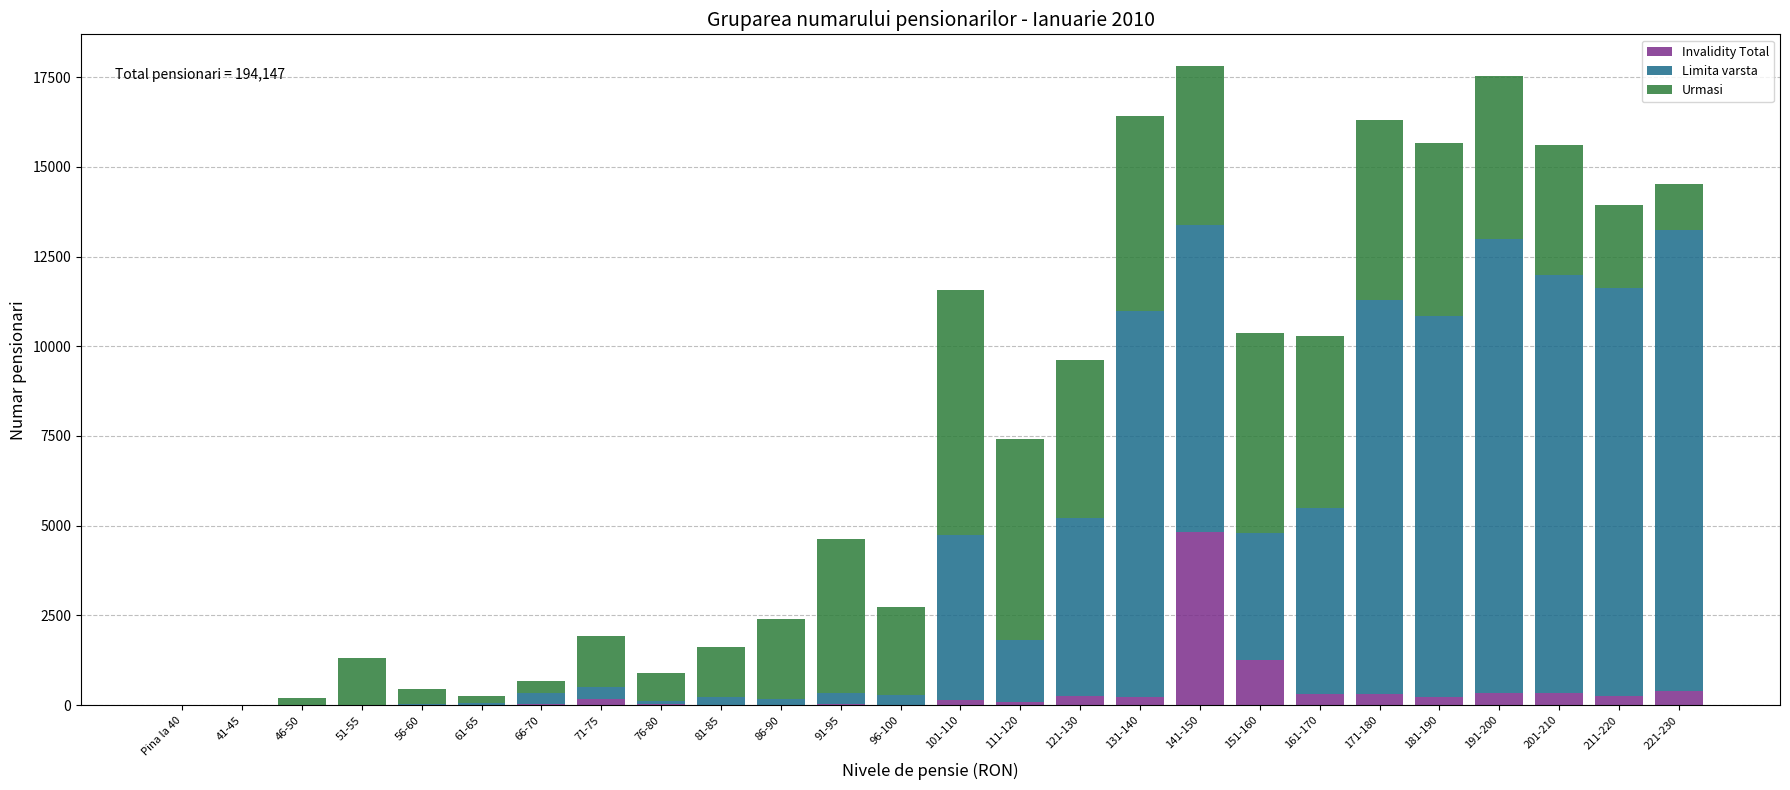

What is the sum of all Invalidity Total values?

9278